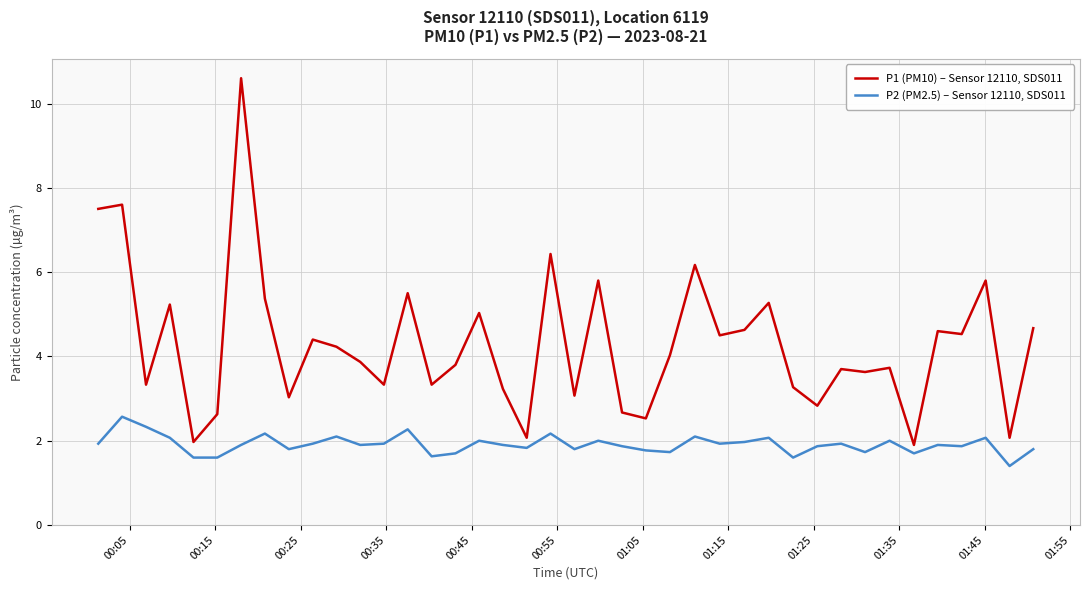

Which series has the largest range (max minus min)?

P1 (PM10) – Sensor 12110, SDS011